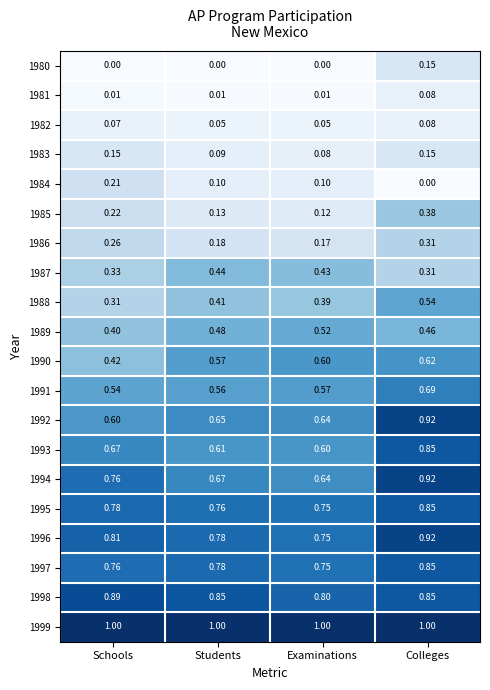

List the labels in order of 1986 value, largest first.

Colleges, Schools, Students, Examinations